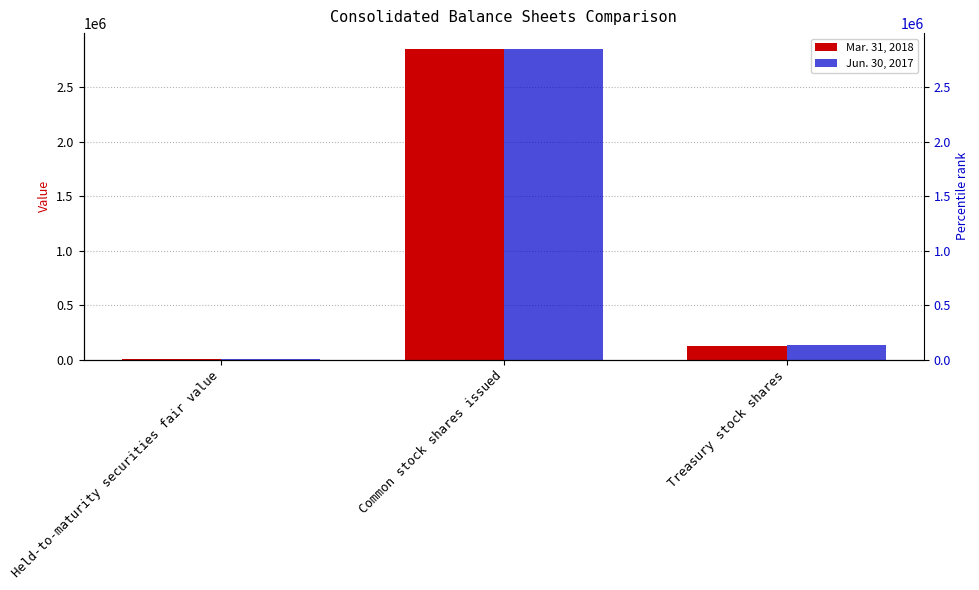

Reading right to left, what are all the values shown in this chart?

Mar. 31, 2018: 124489	2854133	4103
Jun. 30, 2017: 130606	2854133	4329